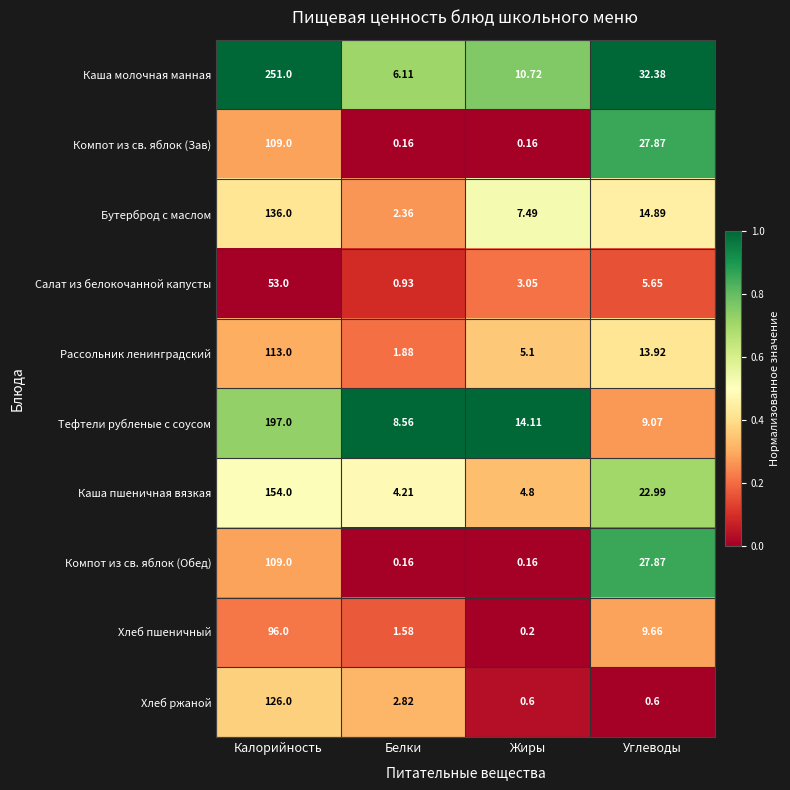

How many values in the Компот из св. яблок (Обед) series exceed 27?

2